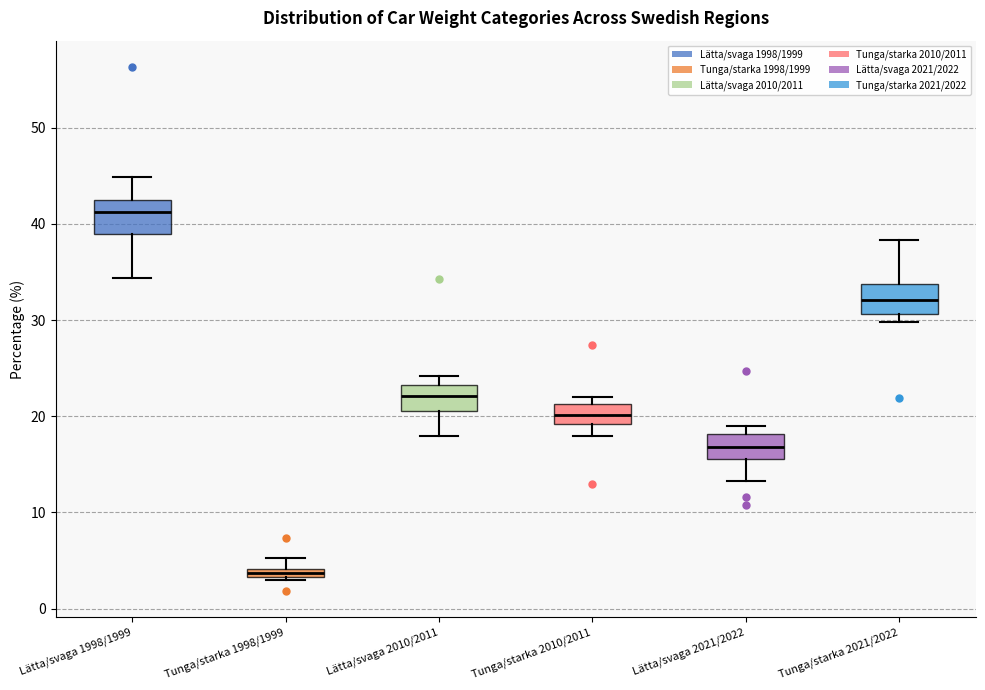

Where is the lower edge of the box for Tunga/starka 1998/1999 on the y-axis? The values are not printed on the chart, so give them approximately, as read against the axis.

3